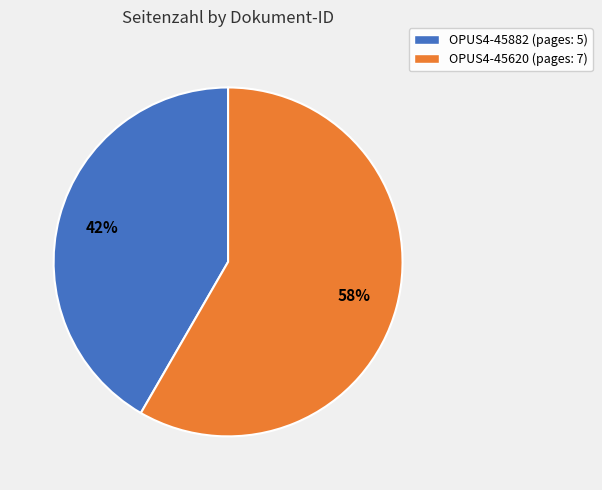

Combined, do OPUS4-45882 (pages: 5) and OPUS4-45620 (pages: 7) account for over 50%?

Yes